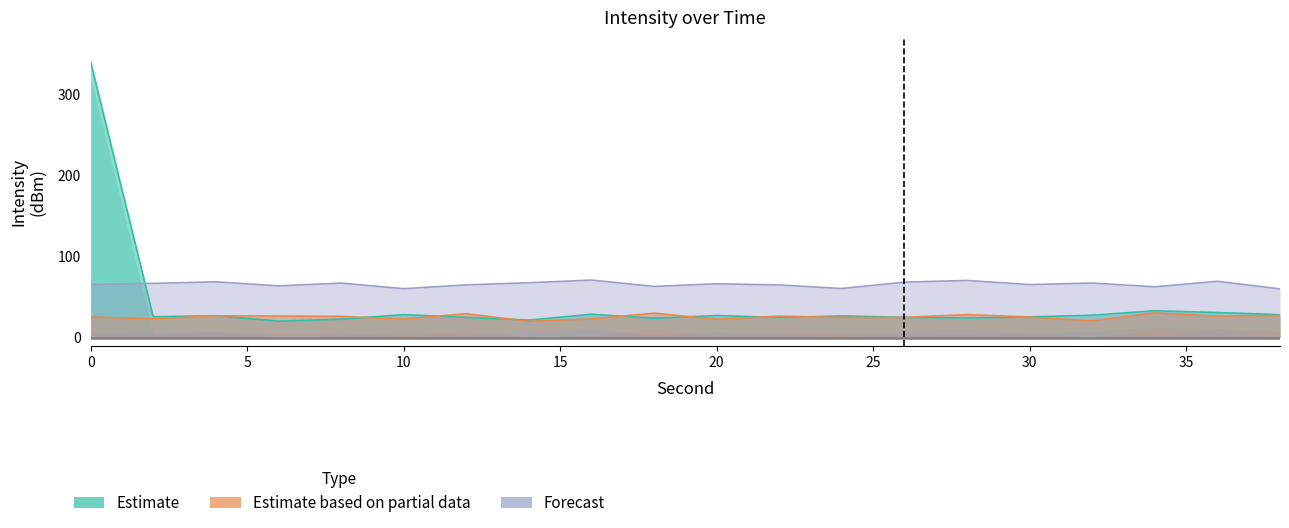

What is the value of the Estimate point at the 12th from the left?

24.6